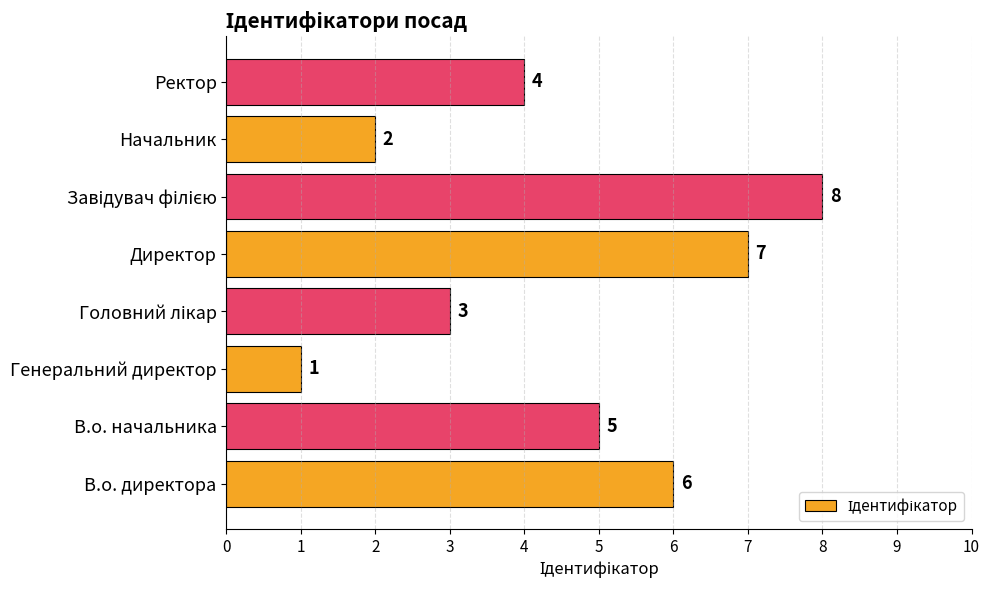

Approximately how many times larger is the value at В.о. директора compared to Начальник?

3.0